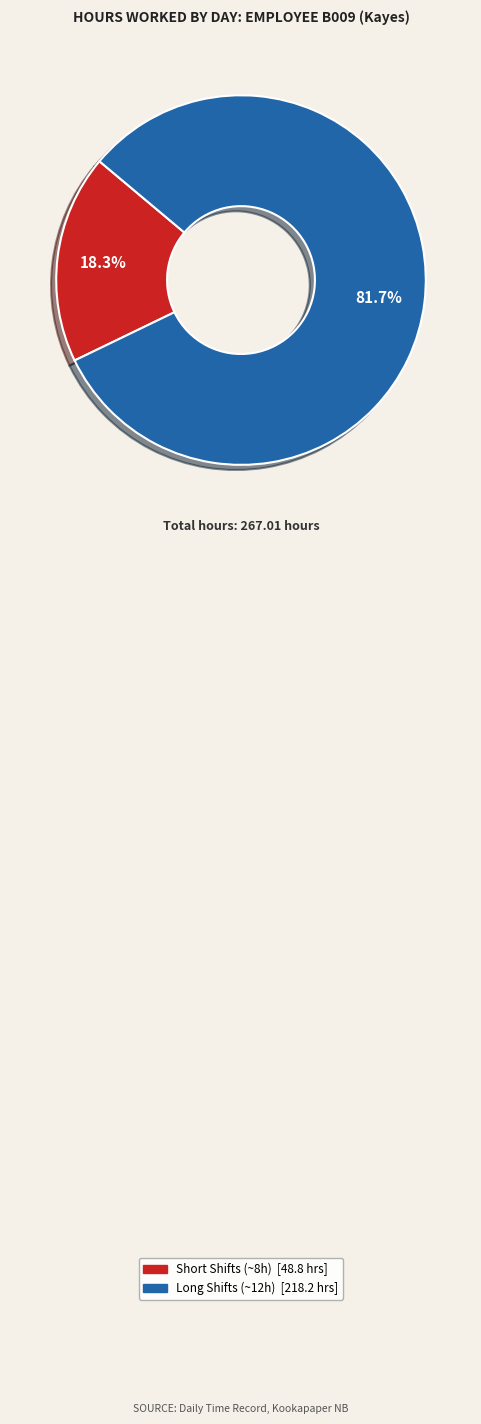

Does any single category account for the majority?

Yes